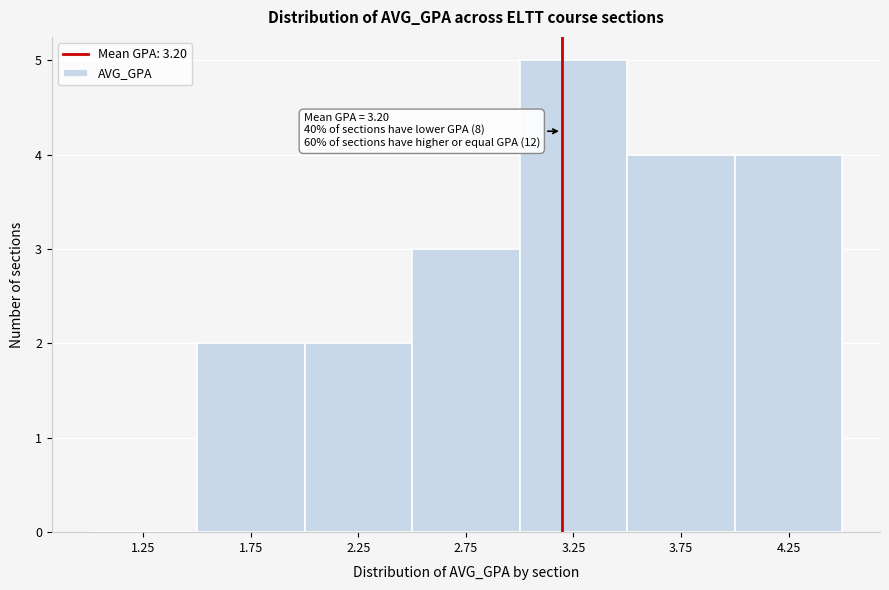

Over which range of the x-axis is the bar tallest?

3.0 to 3.5